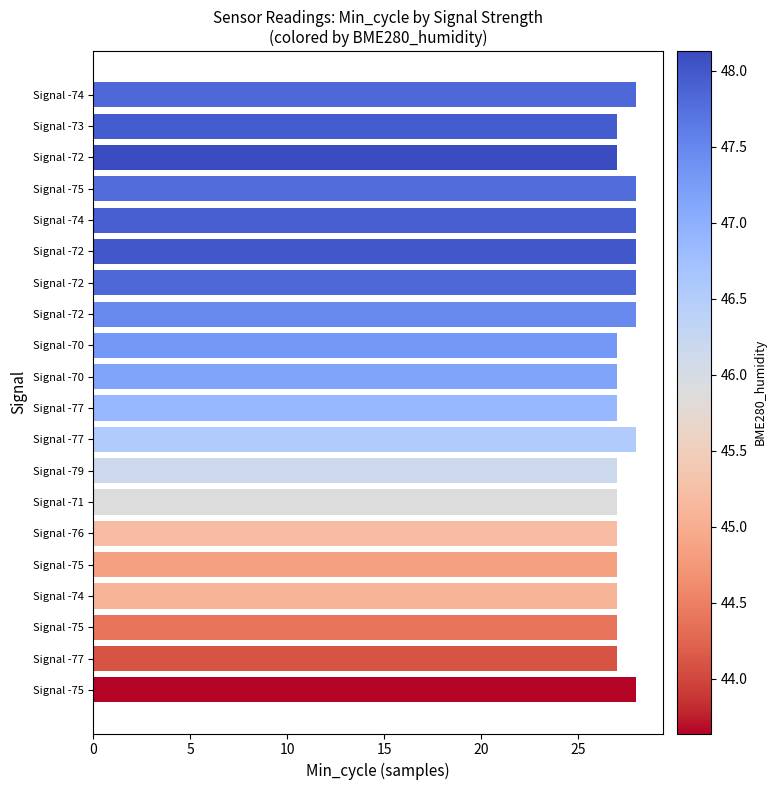

What is the difference between the maximum and second lowest values?

1